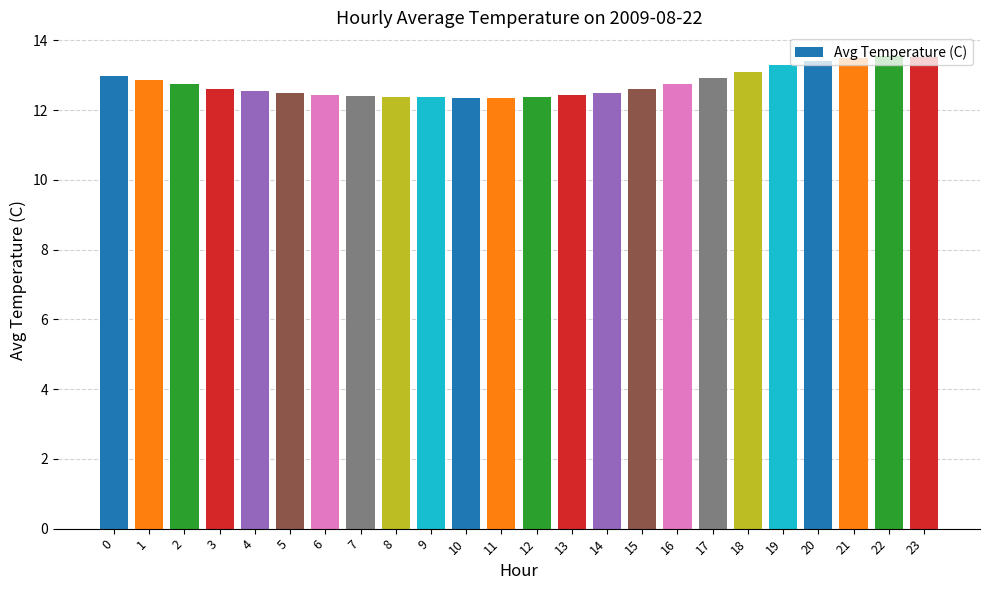

The value at 8 is 19.9. True or false?

False